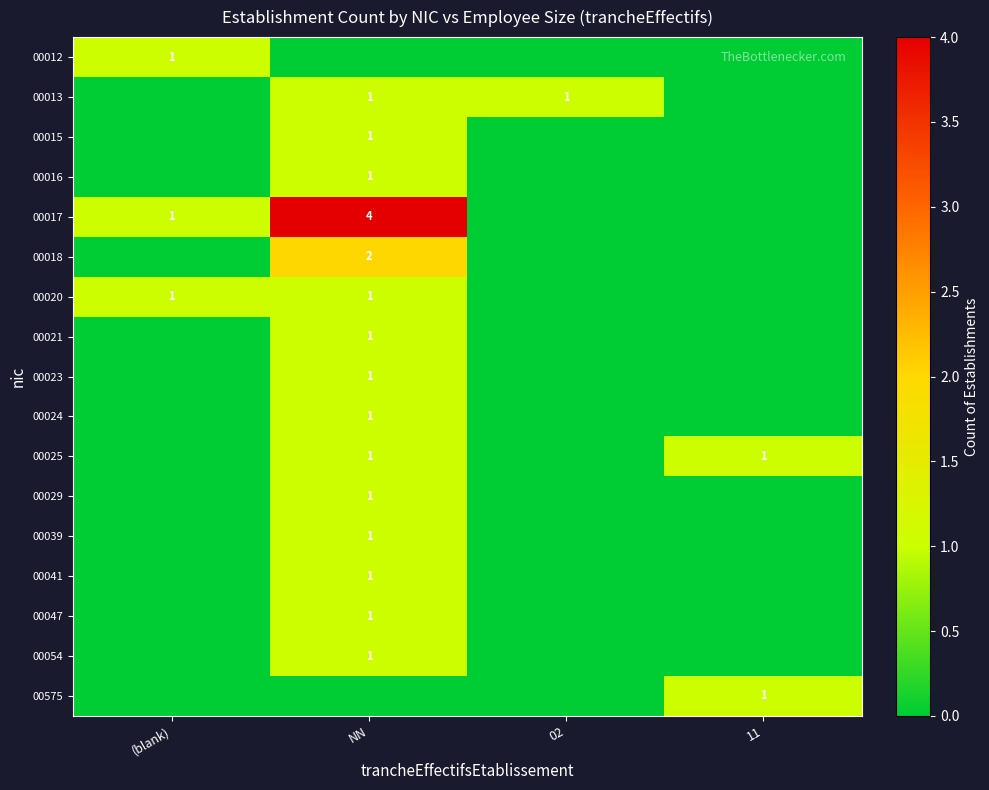

What is the total value across all series at 02?

1